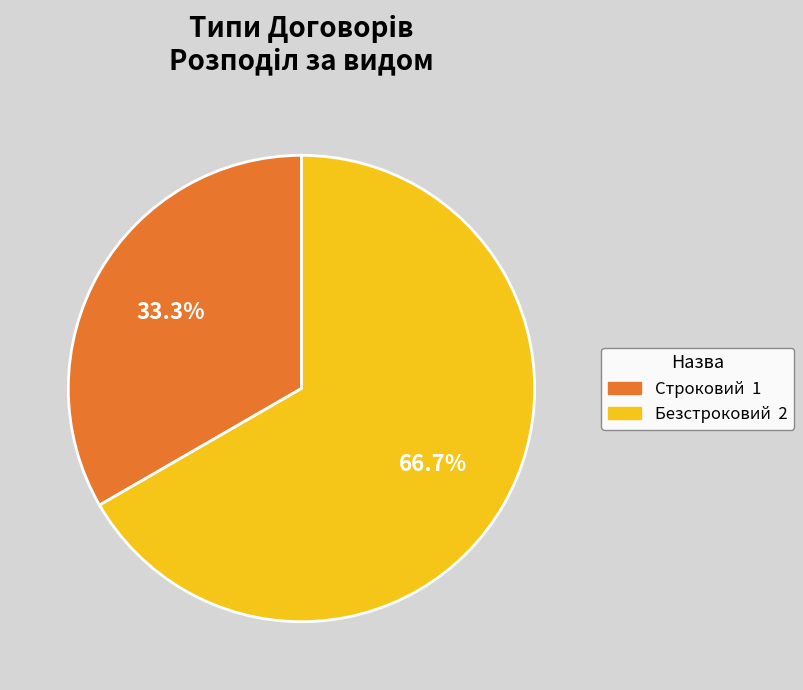

True or false: Безстроковий accounts for 58% of the total.

False